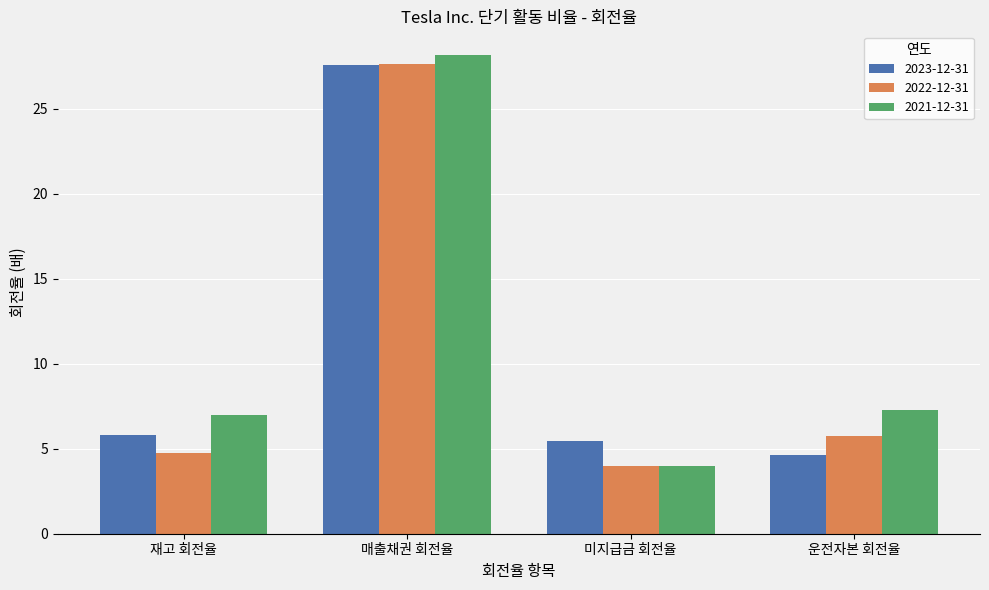

Reading left to right, list all the values displayed in this chart.

2023-12-31: 재고 회전율=5.8	매출채권 회전율=27.6	미지급금 회전율=5.5	운전자본 회전율=4.6
2022-12-31: 재고 회전율=4.7	매출채권 회전율=27.6	미지급금 회전율=4.0	운전자본 회전율=5.7
2021-12-31: 재고 회전율=7.0	매출채권 회전율=28.1	미지급금 회전율=4.0	운전자본 회전율=7.3